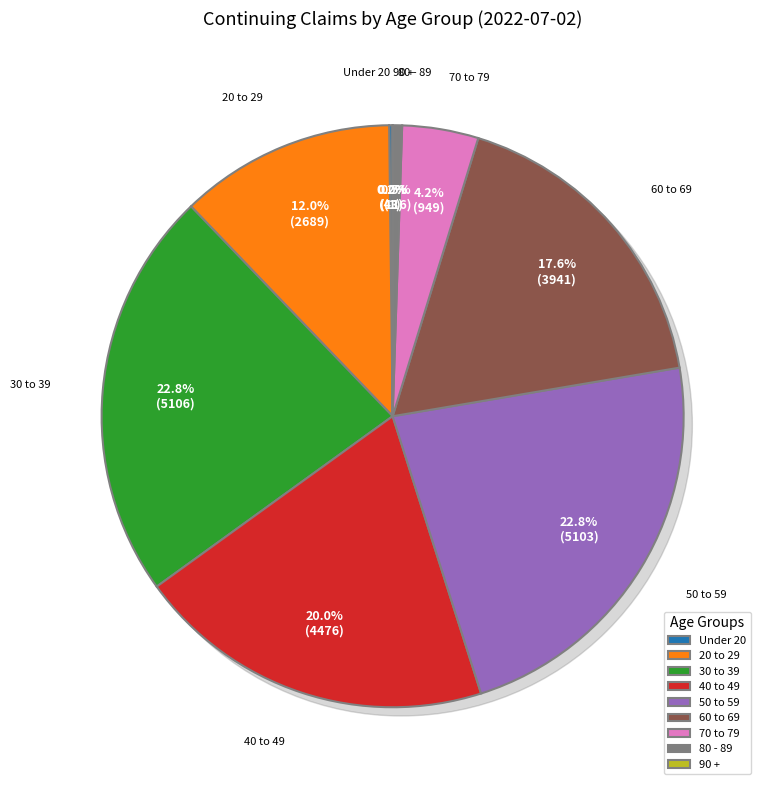

Does any single category account for the majority?

No